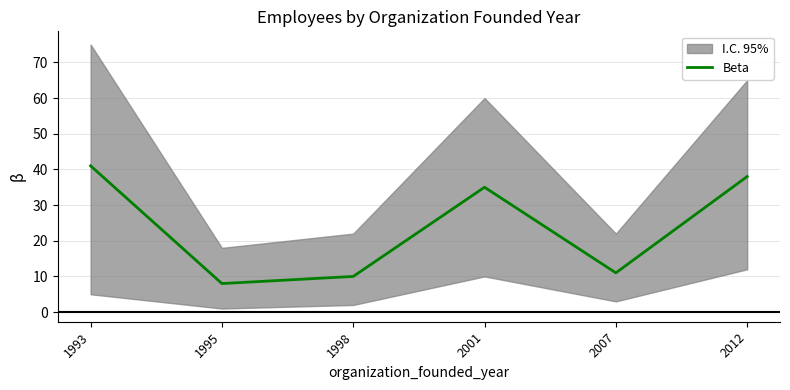

What is the value of the 2nd point from the left?

8